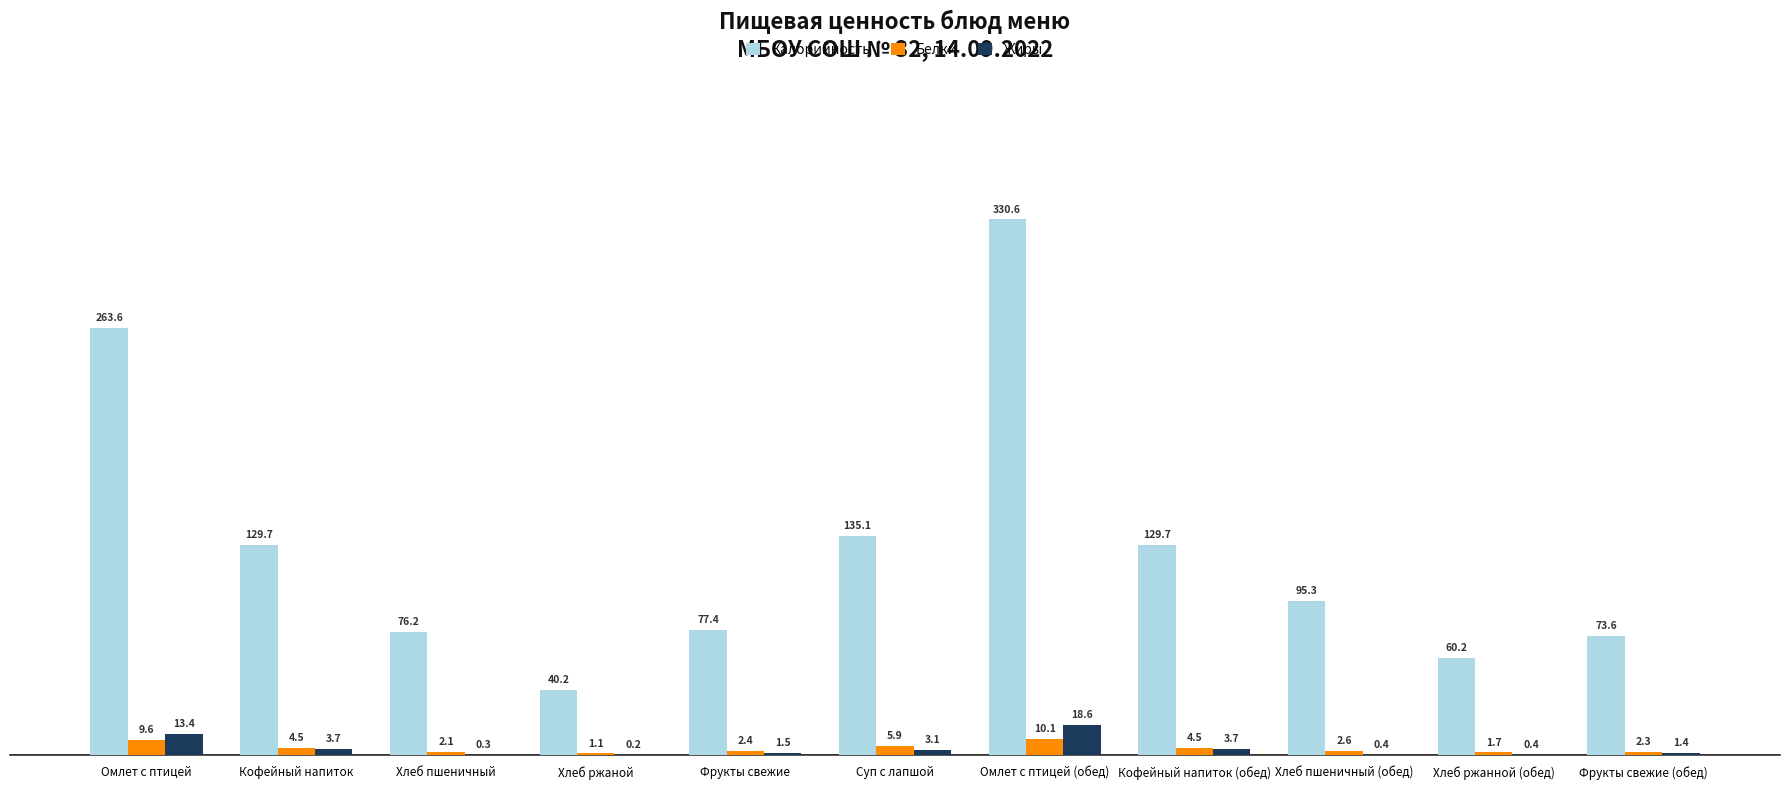

What is the approximate value of Белки at Суп с лапшой?

5.9